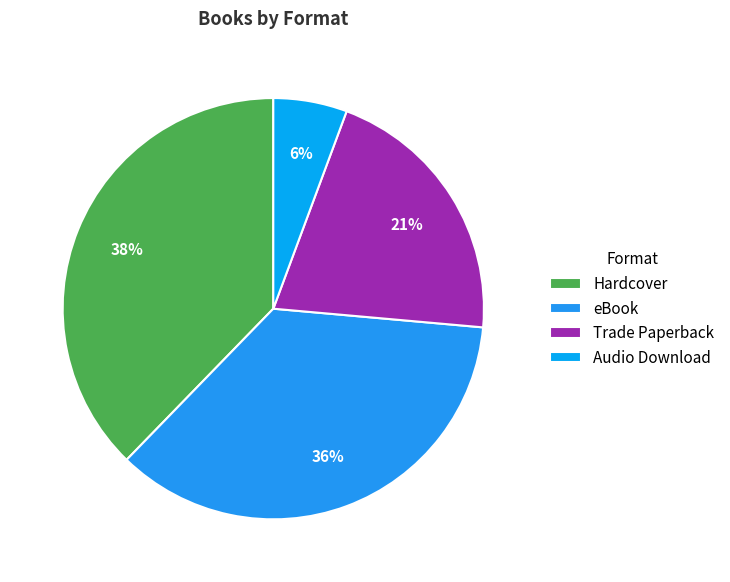

Is there a majority slice in this chart?

No